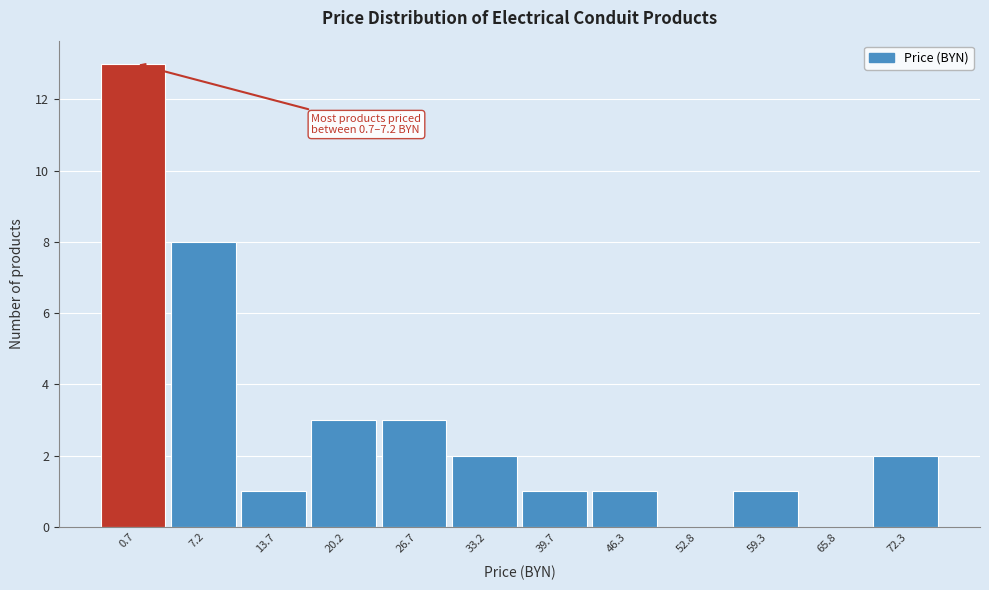

Reading left to right, extract all data points from this chart.

0.7=13	7.2=8	13.7=1	20.2=3	26.7=3	33.2=2	39.7=1	46.3=1	52.8=0	59.3=1	65.8=0	72.3=2